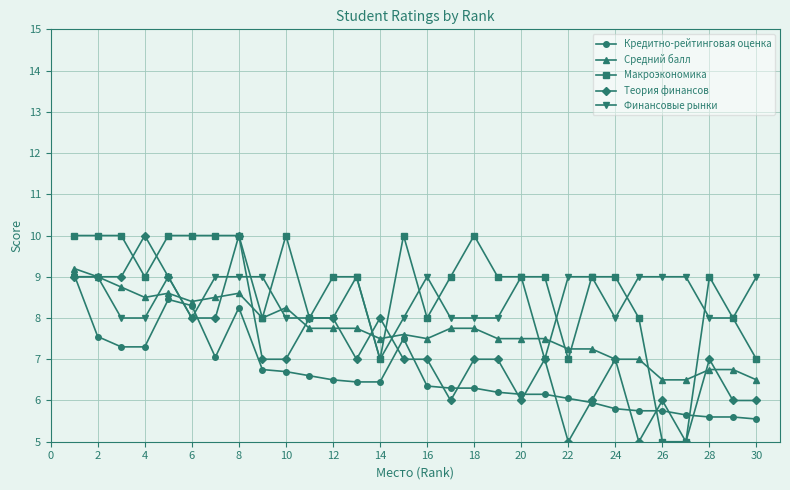

What is the minimum value for Макроэкономика?

5.0